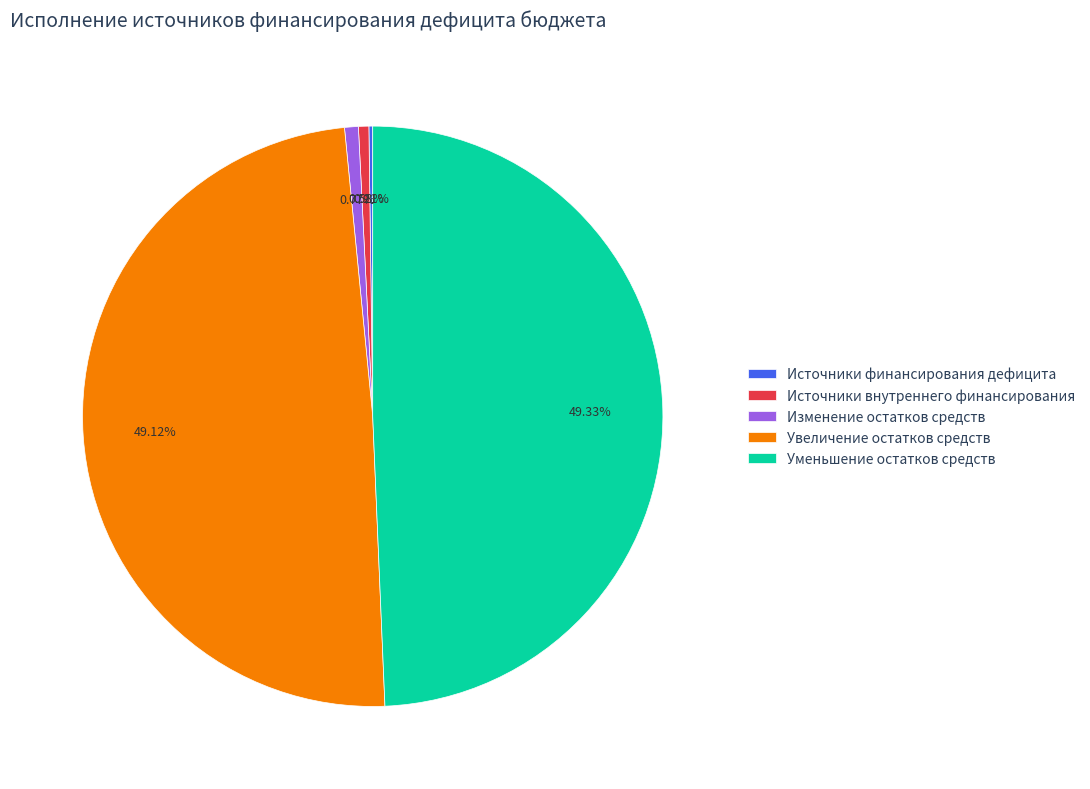

Is there a majority slice in this chart?

No